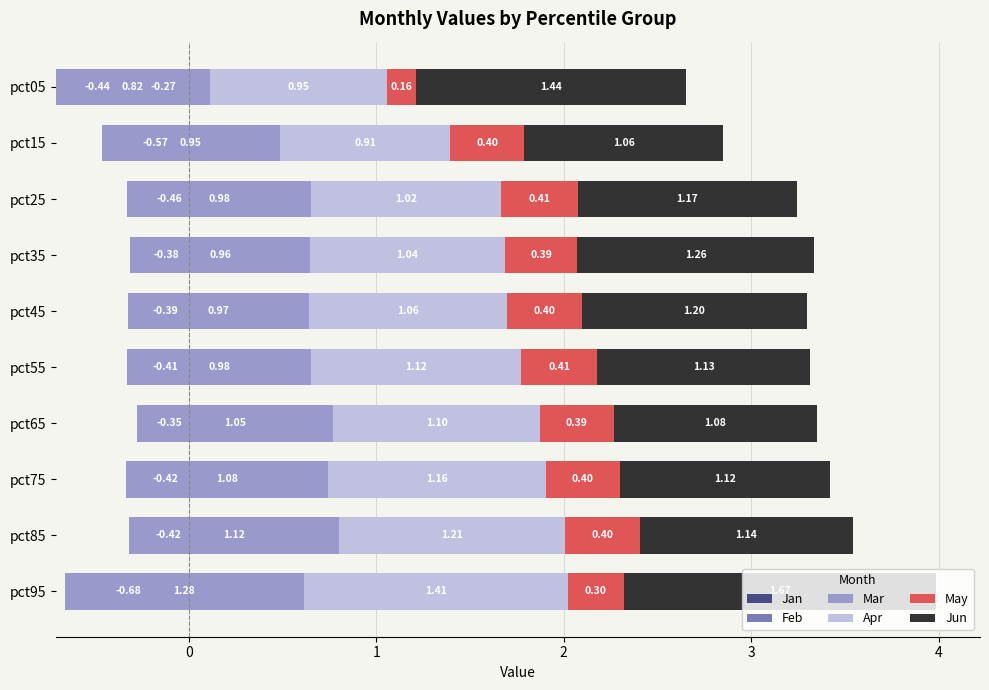

What is the value of the May bar at the 9th from the left?

0.4